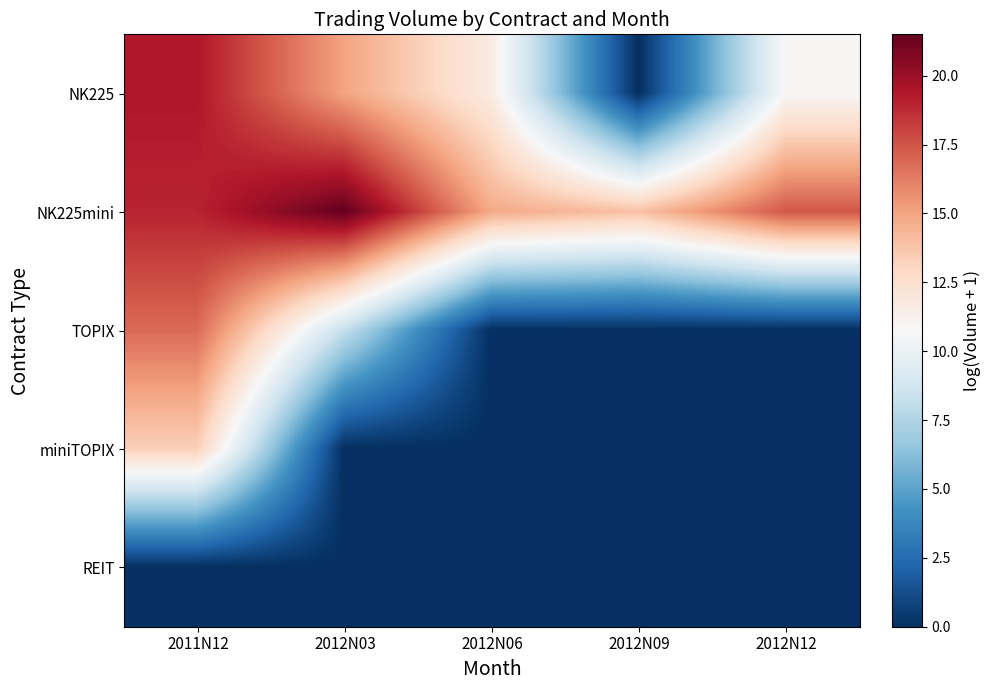

At 2012N03, list the series in order from smallest to largest.

miniTOPIX, REIT, TOPIX, NK225, NK225mini